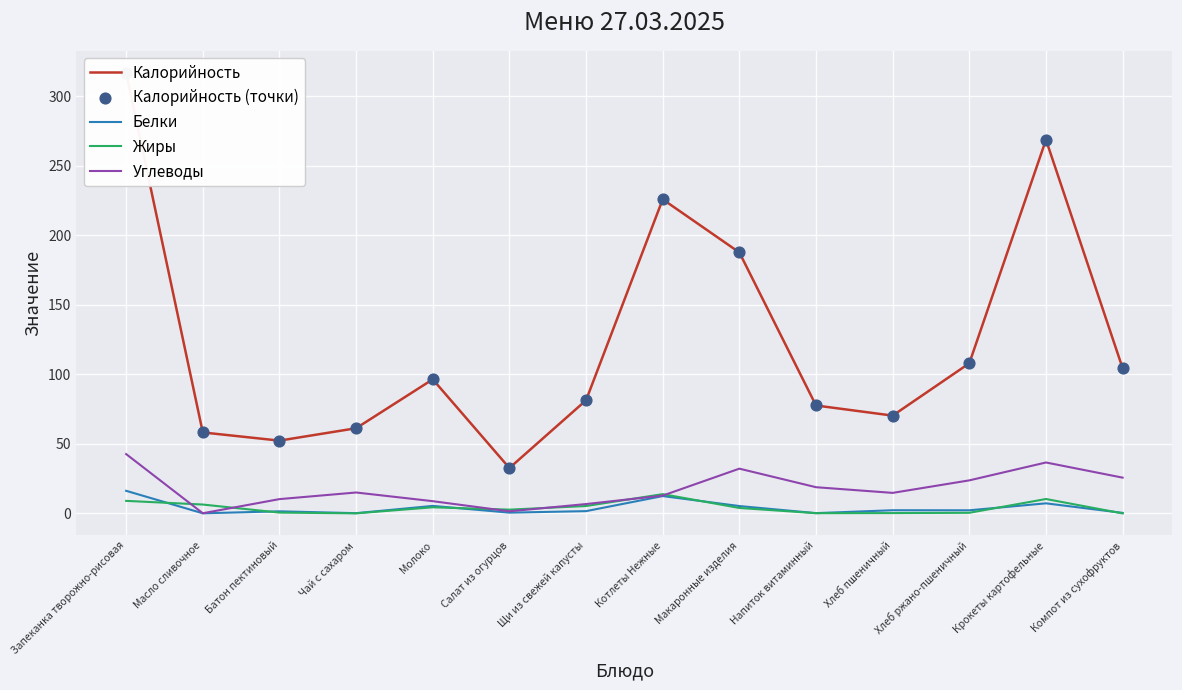

Which series contains the lowest Y value?

Жиры